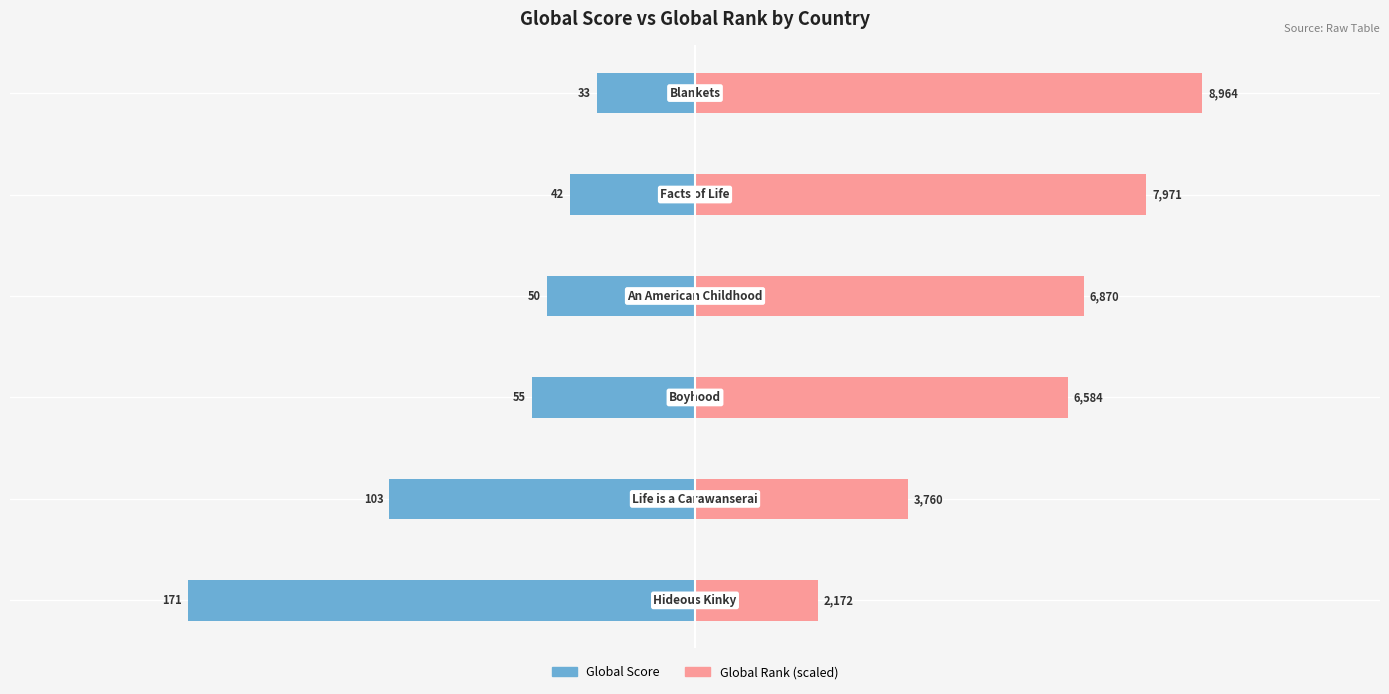

What are all the series names shown in the legend?

Global Score, Global Rank (scaled)